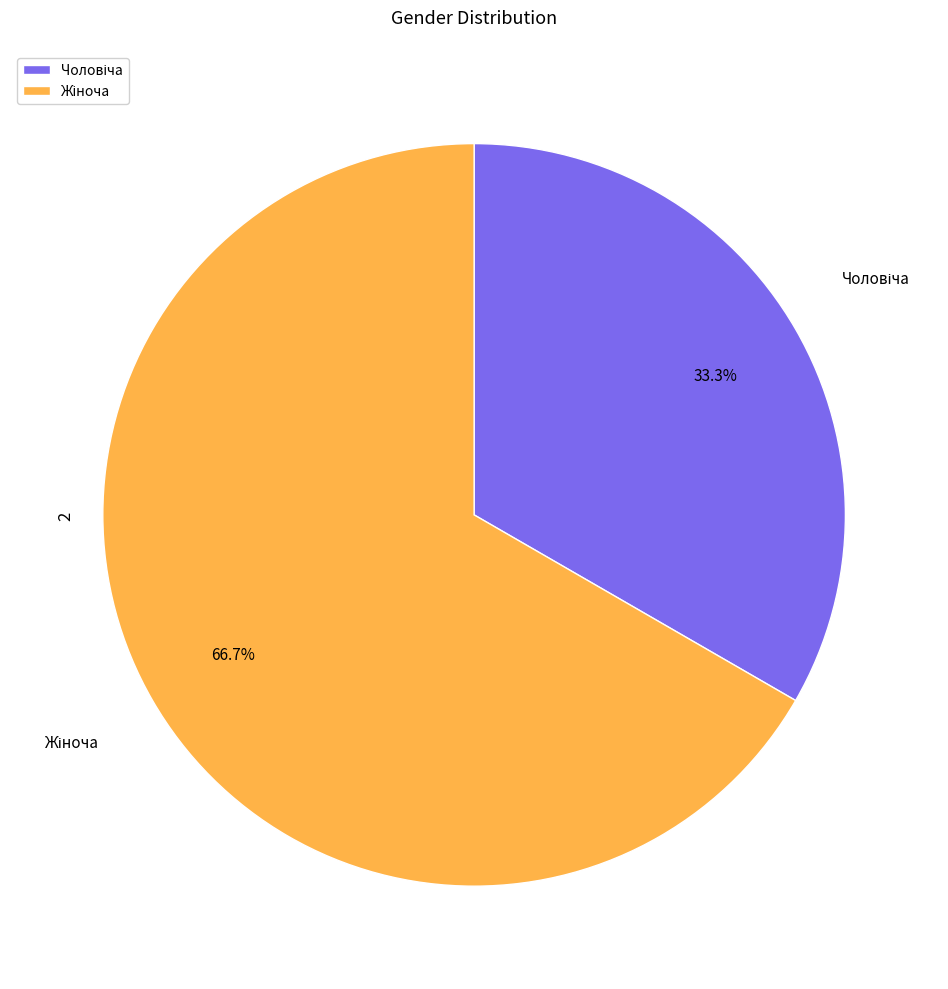

What percentage do Жіноча and Чоловіча together represent?

100.0%